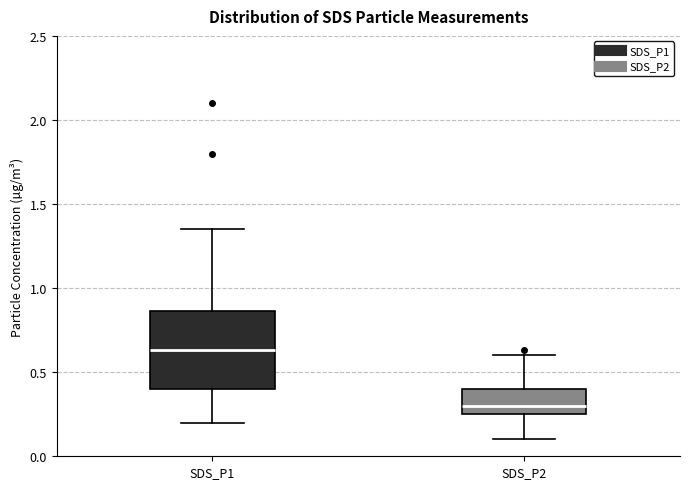

Which box has the highest median line?

SDS_P1